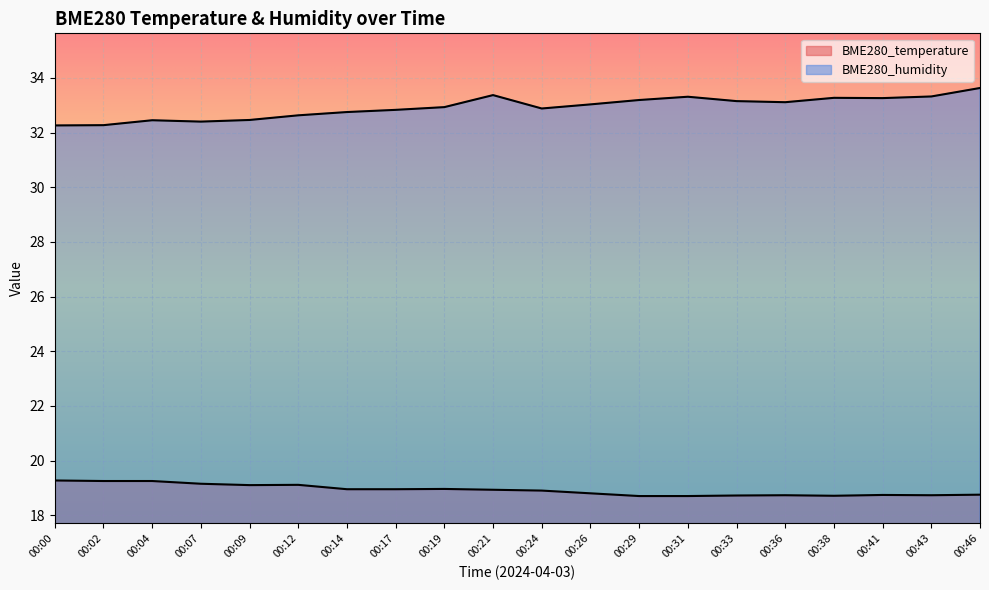

What is the value of the BME280_temperature point at the 16th from the left?

18.7